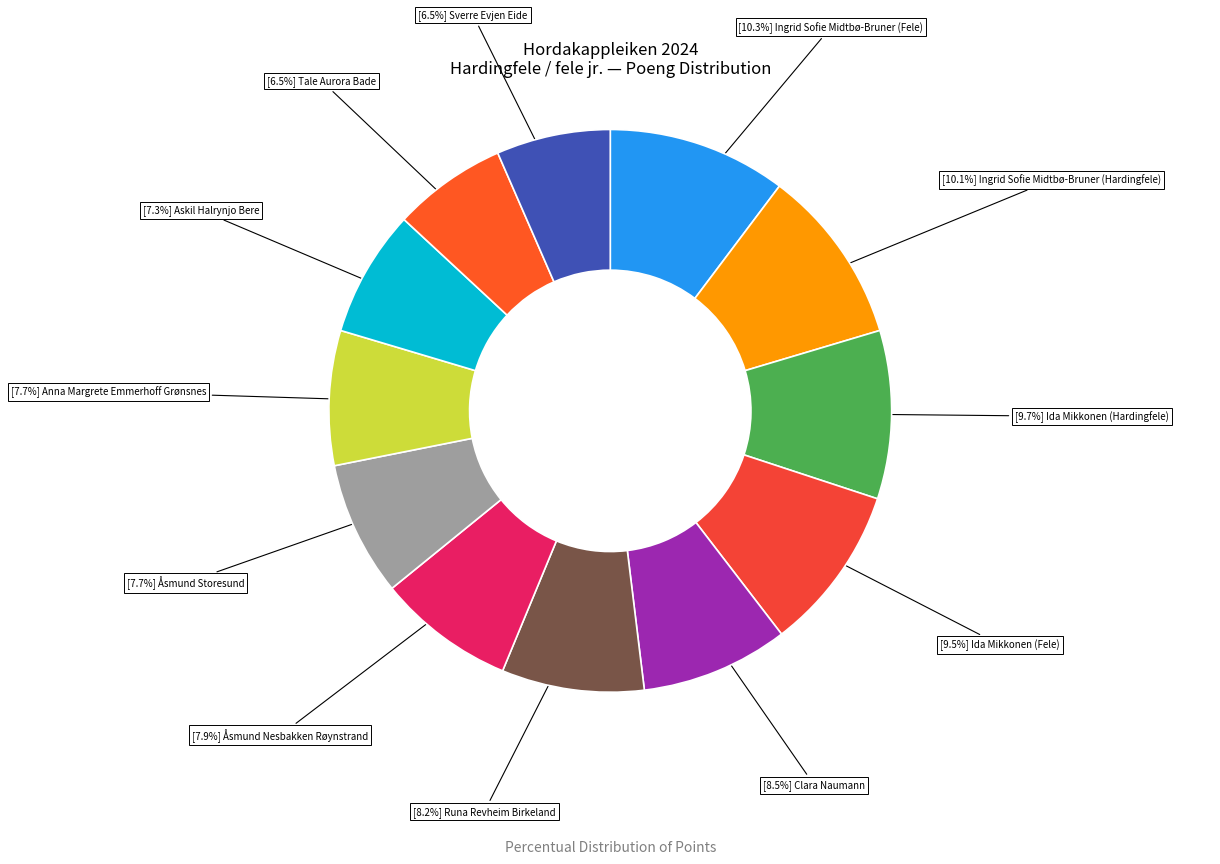

How many slices are in this pie chart?

12